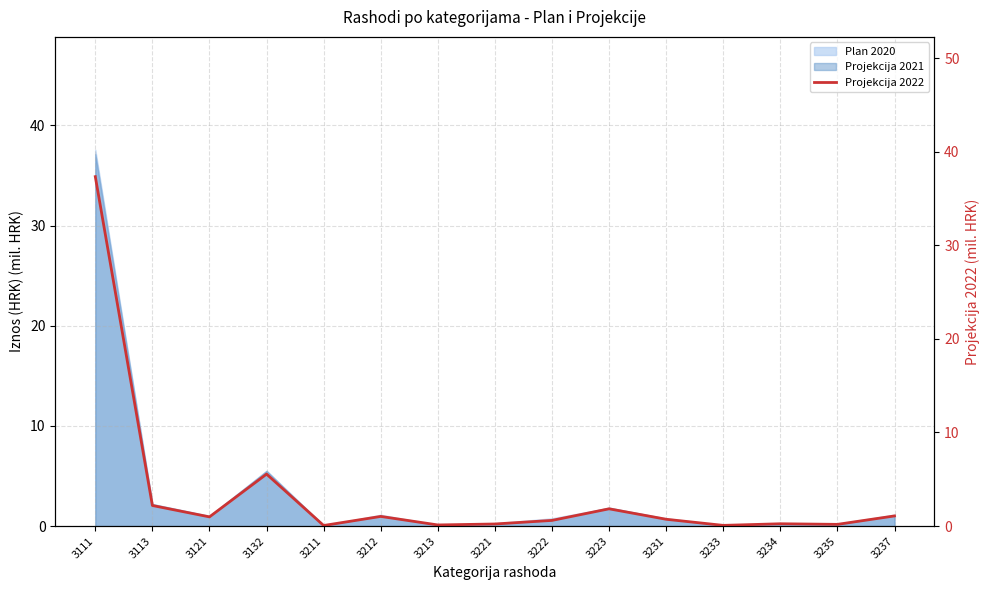

Which category has the highest value across all series?

3111